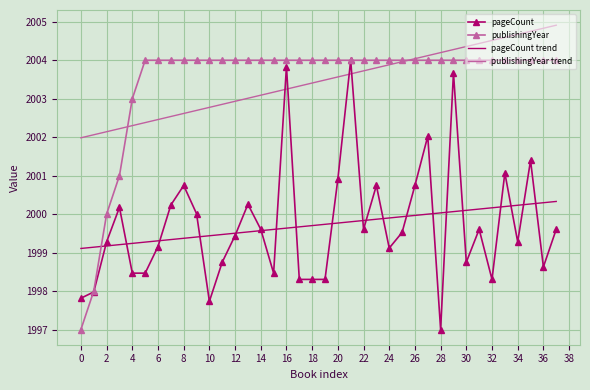

What is the maximum value shown in the chart?

2004.9